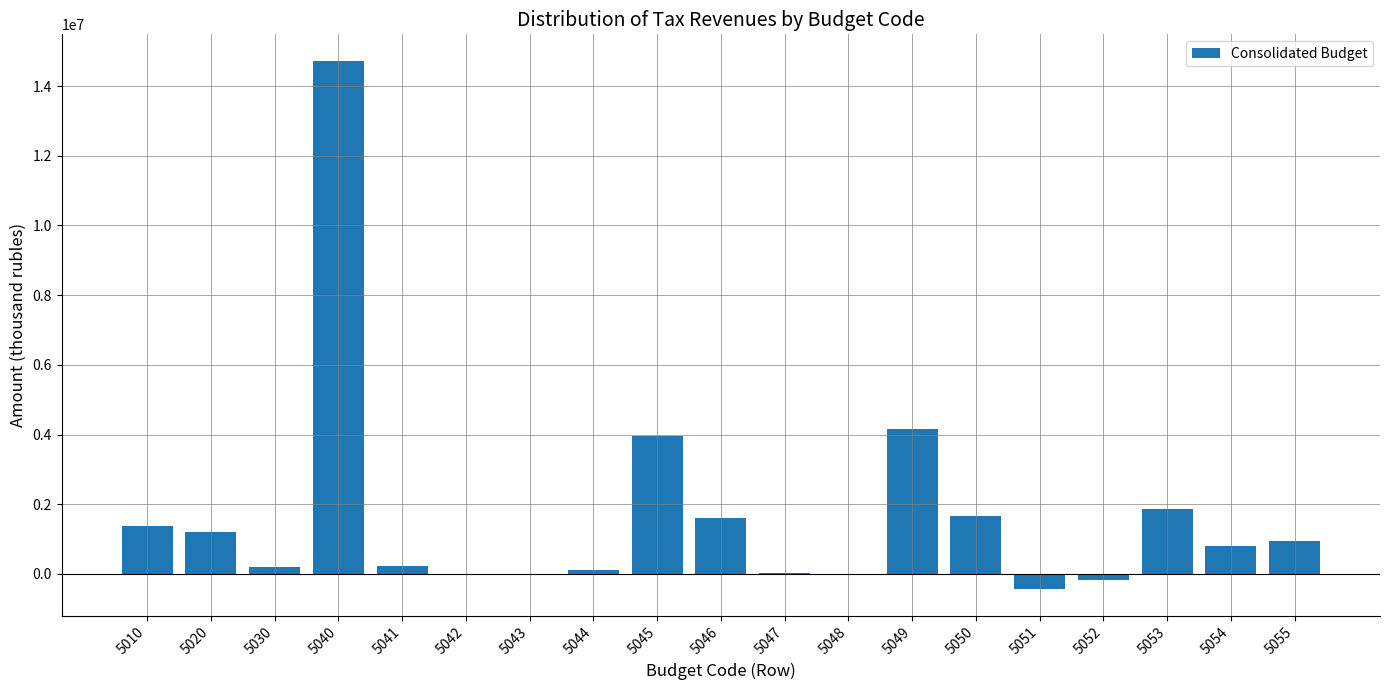

What is the maximum value shown in the chart?

14728360